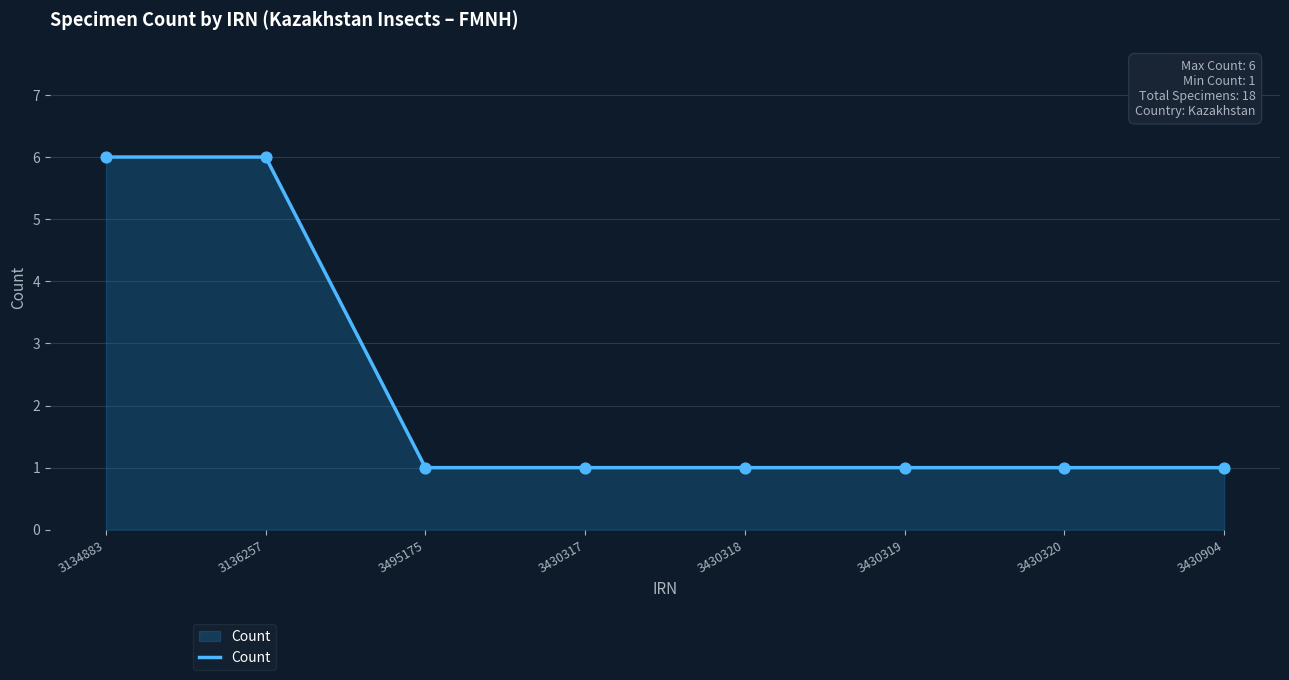

What is the change in value from 3136257 to 3495175?

-5